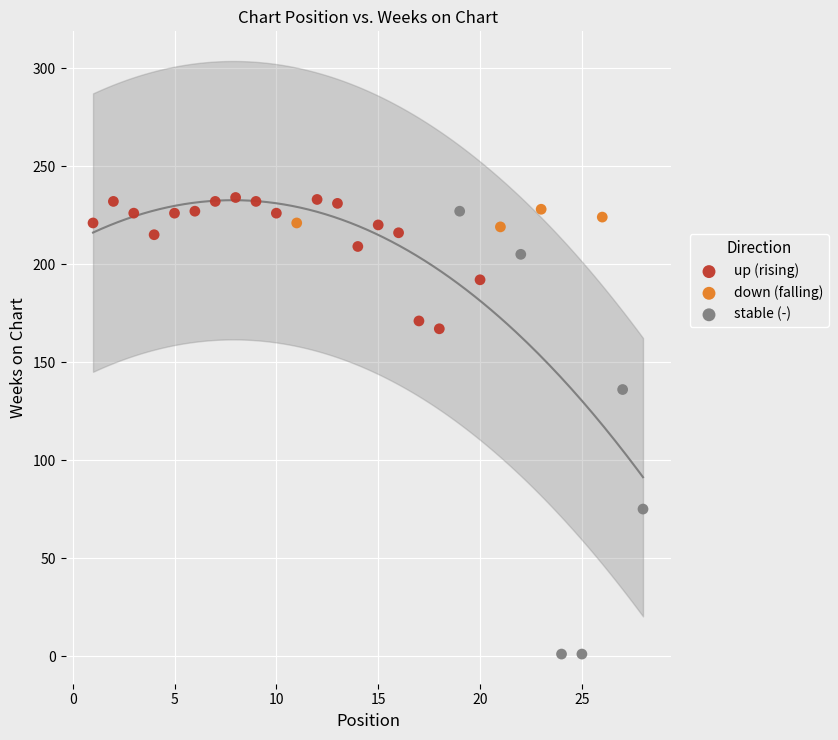

Which series reaches the minimum Y coordinate?

stable (-)